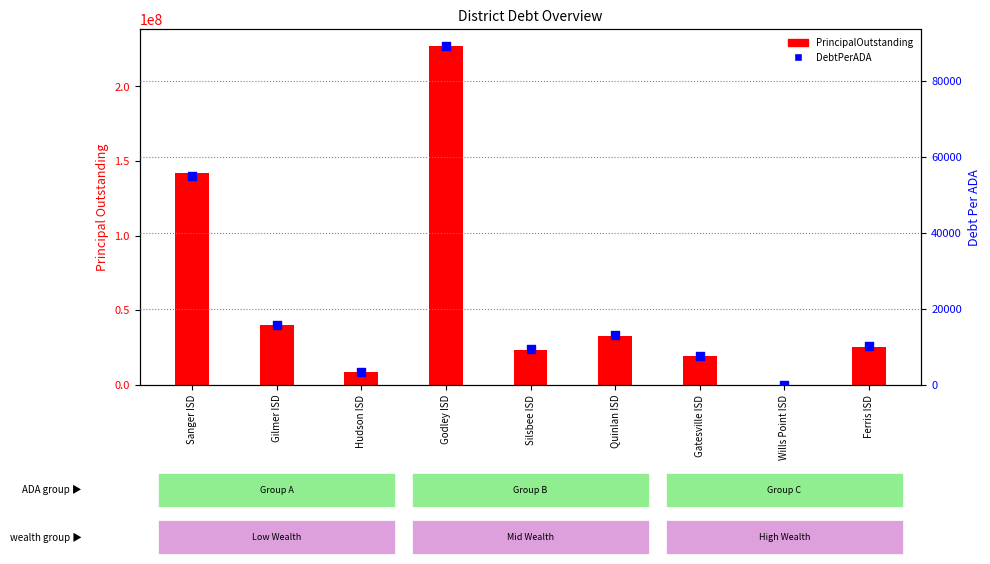

At which category is the sum across all series the highest?

Godley ISD